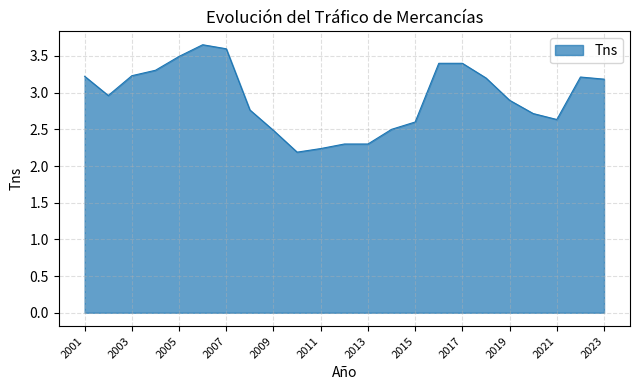

How many lines are shown in the chart?

1